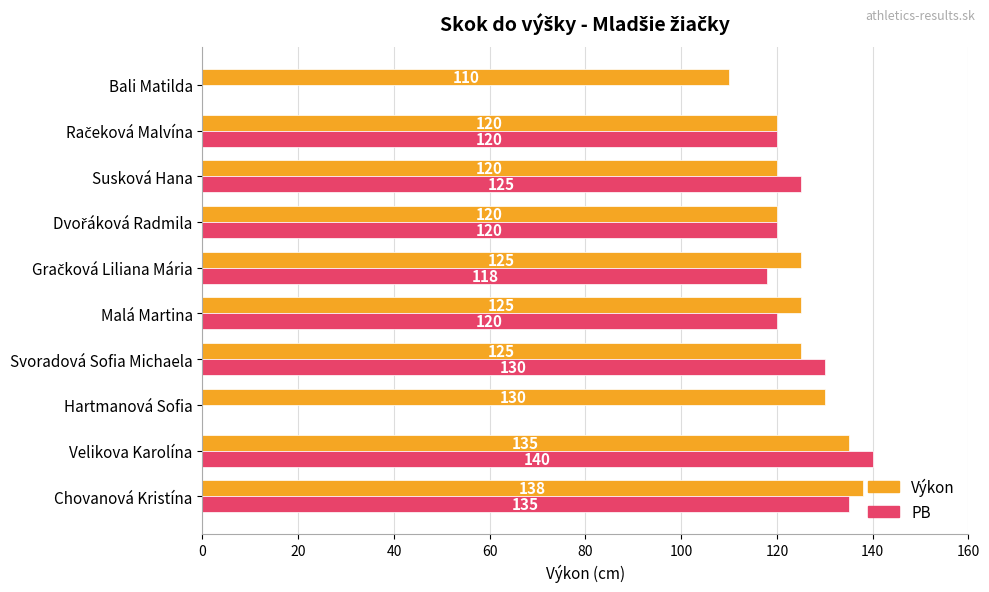

What is the lowest value of the PB series?

118.0